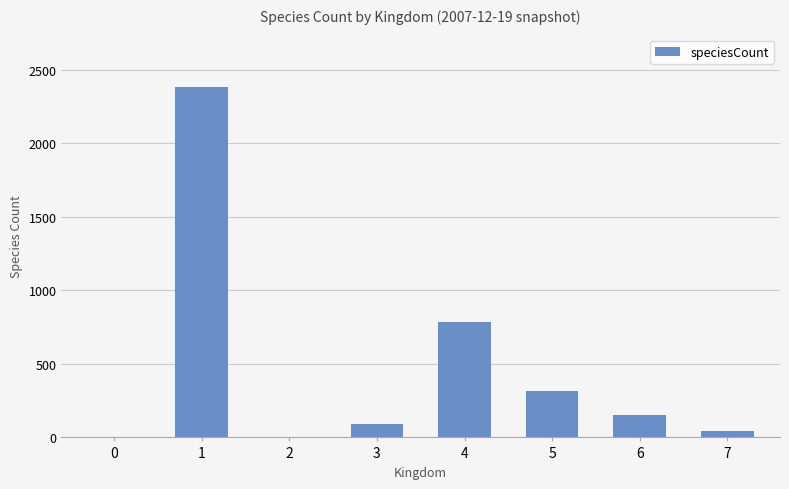

Between 4 and 0, which is larger?

4